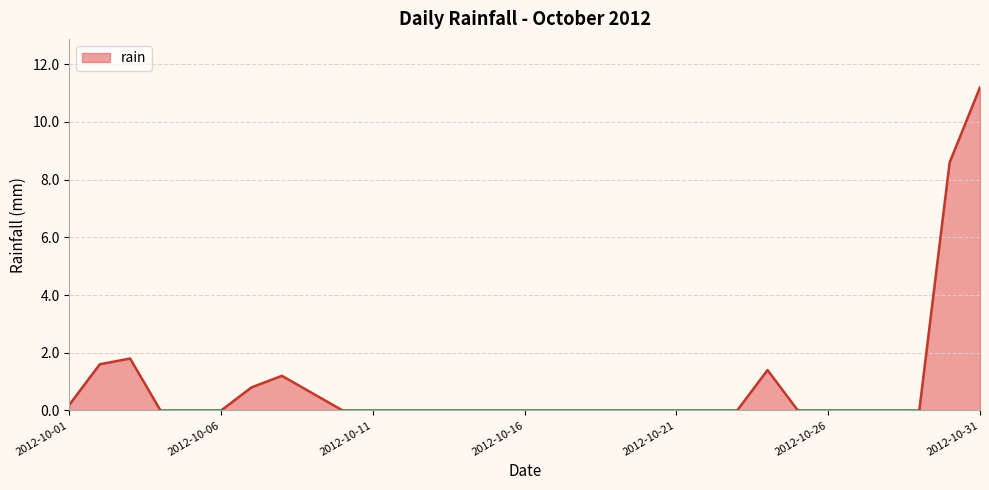

What is the greatest value displayed?

11.2